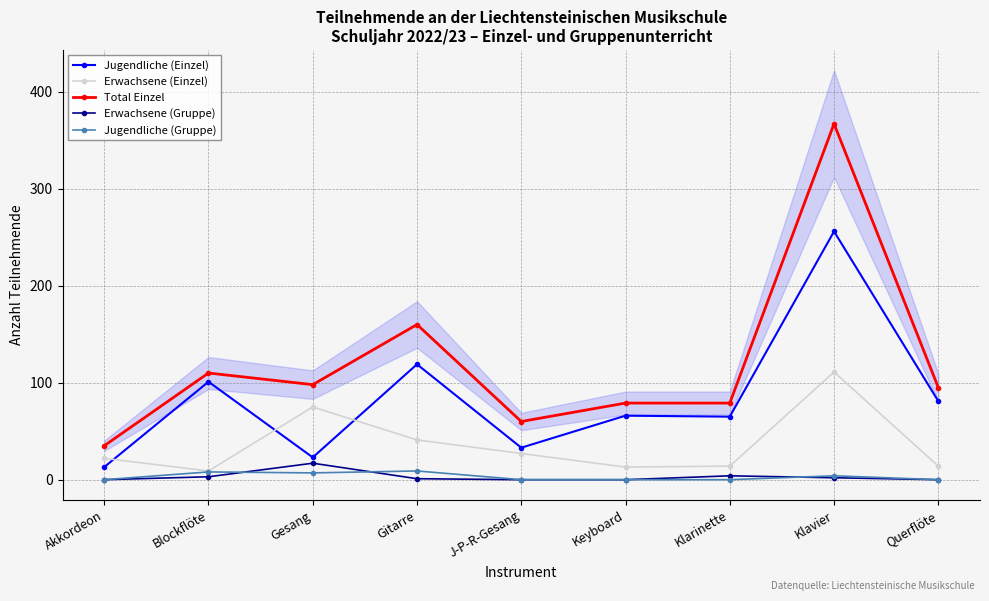

The value of Erwachsene (Gruppe) at Blockflöte is 2. True or false?

False